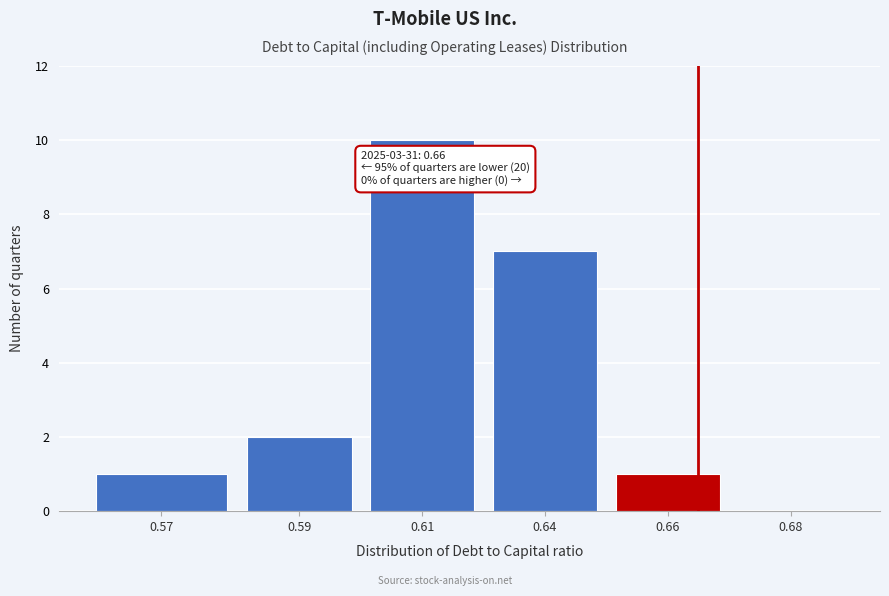

Reading left to right, what are all the values shown in this chart?

0.57=1	0.59=2	0.61=10	0.64=7	0.66=1	0.68=0